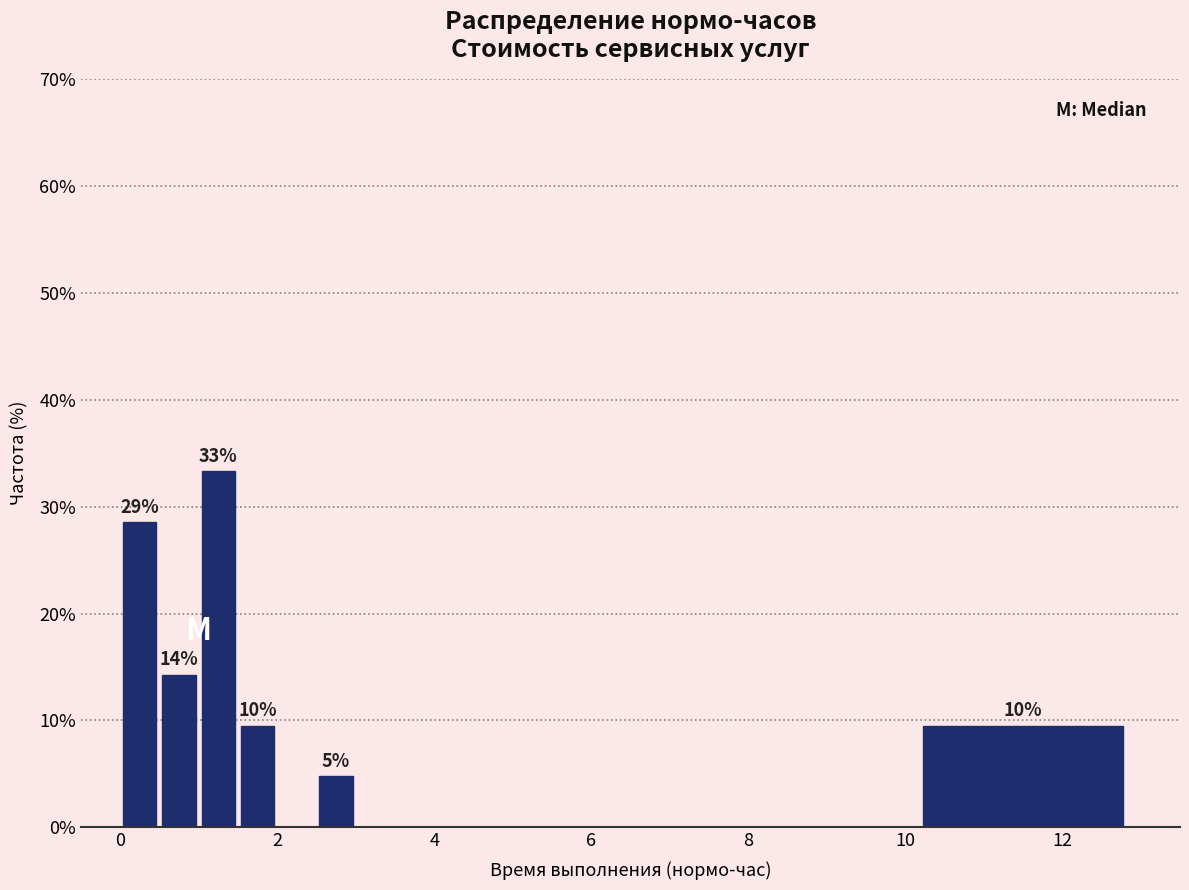

Around what value on the x-axis is the tallest bar? Give the approximate position of its centre, as read against the axis.

1.2